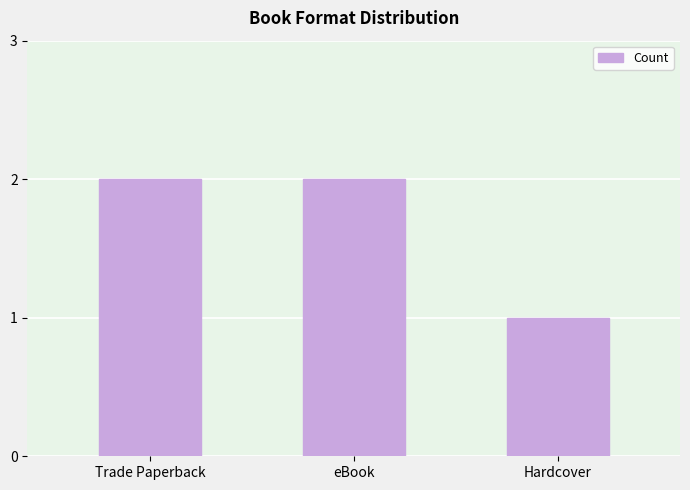

The value at Trade Paperback is 1. True or false?

False